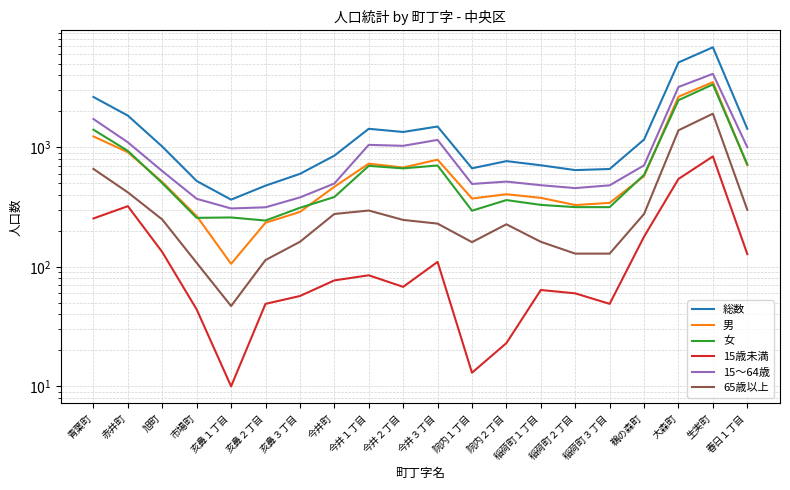

Rank the categories by 男 value from lowest to highest.

亥鼻１丁目, 亥鼻２丁目, 市場町, 亥鼻３丁目, 稲荷町２丁目, 稲荷町３丁目, 院内１丁目, 稲荷町１丁目, 院内２丁目, 今井町, 旭町, 鵜の森町, 今井２丁目, 春日１丁目, 今井１丁目, 今井３丁目, 赤井町, 青葉町, 大森町, 生実町